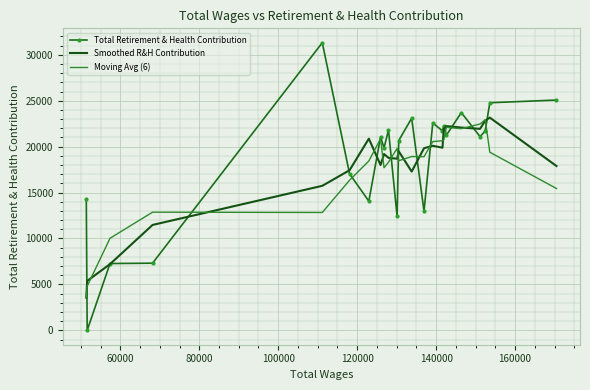

Which series has the widest spread of values?

Total Retirement & Health Contribution